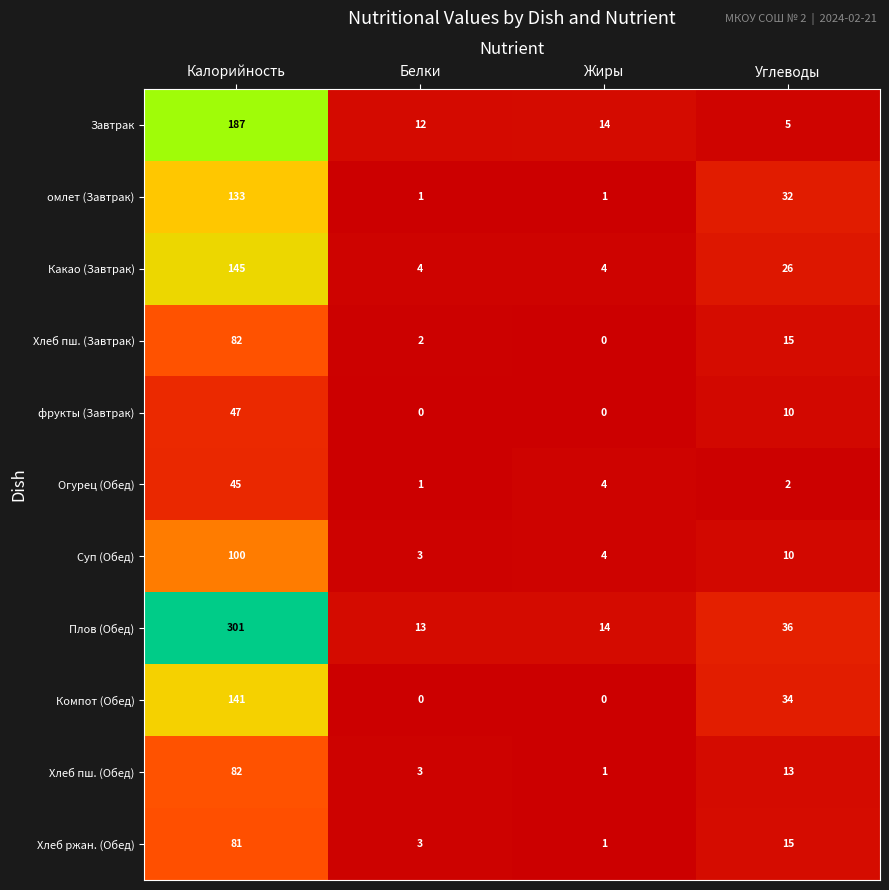

The value of фрукты (Завтрак) at Белки is 22. True or false?

False